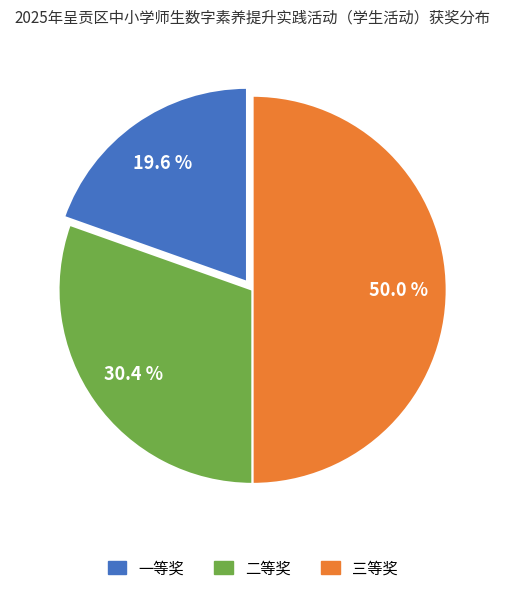

Approximately how many times larger is the value at 一等奖 compared to 二等奖?

0.6